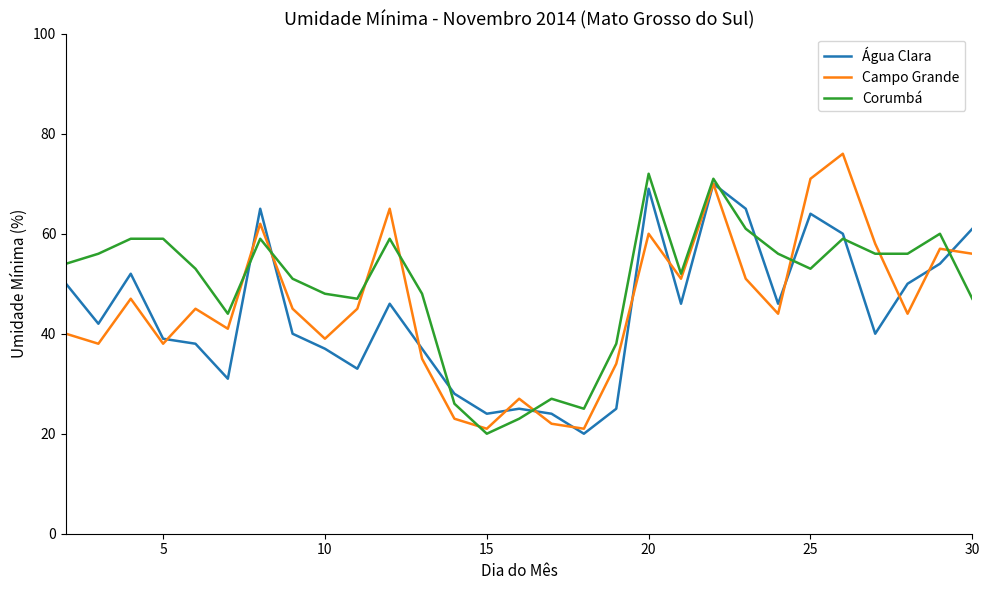

What is the sum of all Corumbá values?

1439